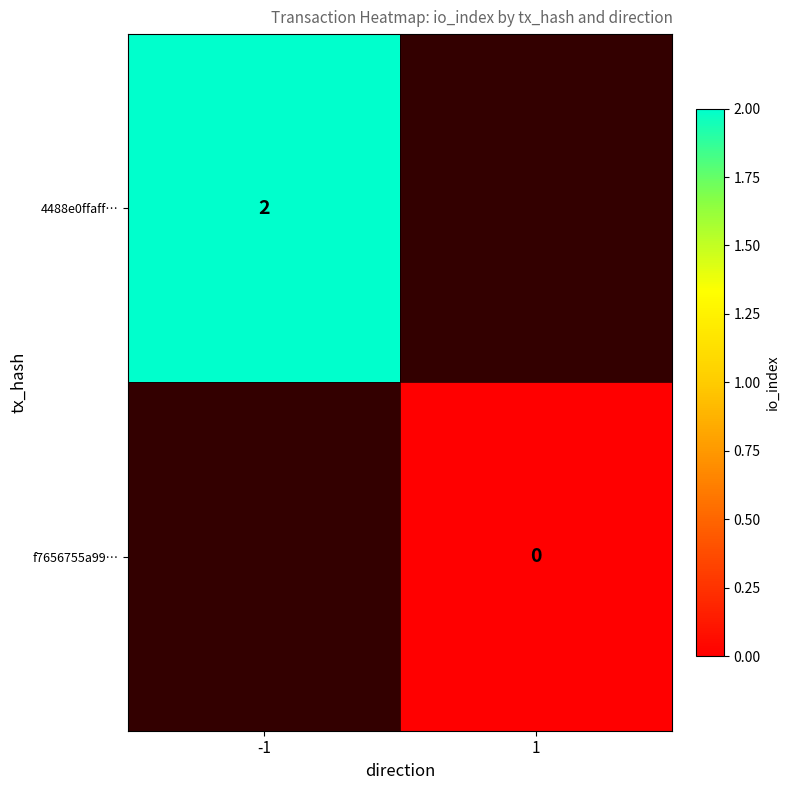

Is the value of f7656755a99… at 1 greater than the value of 4488e0ffaff… at -1?

No